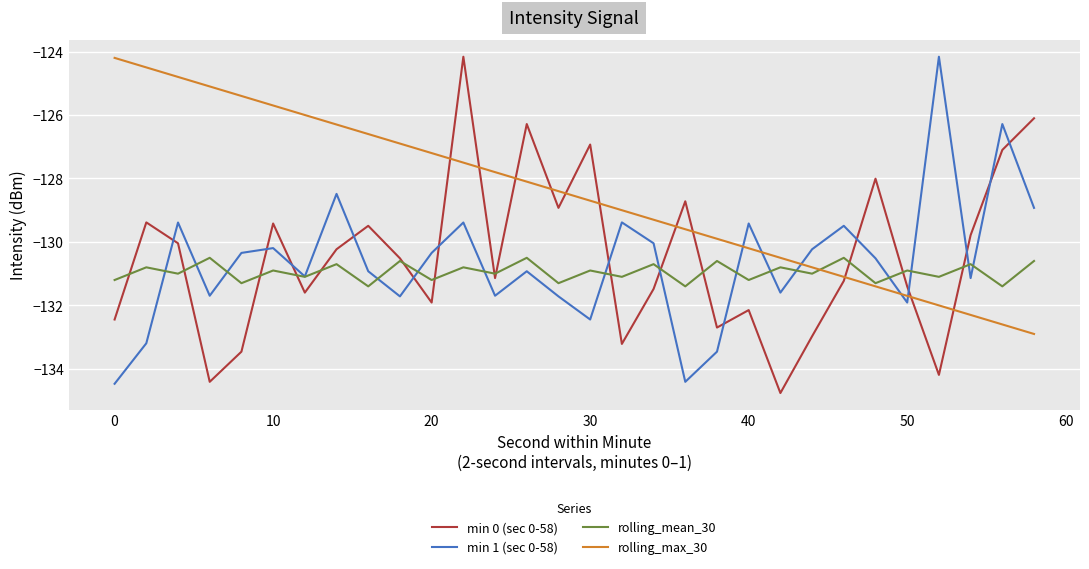

How many interior local valleys does the min 1 (sec 0-58) series have?

9